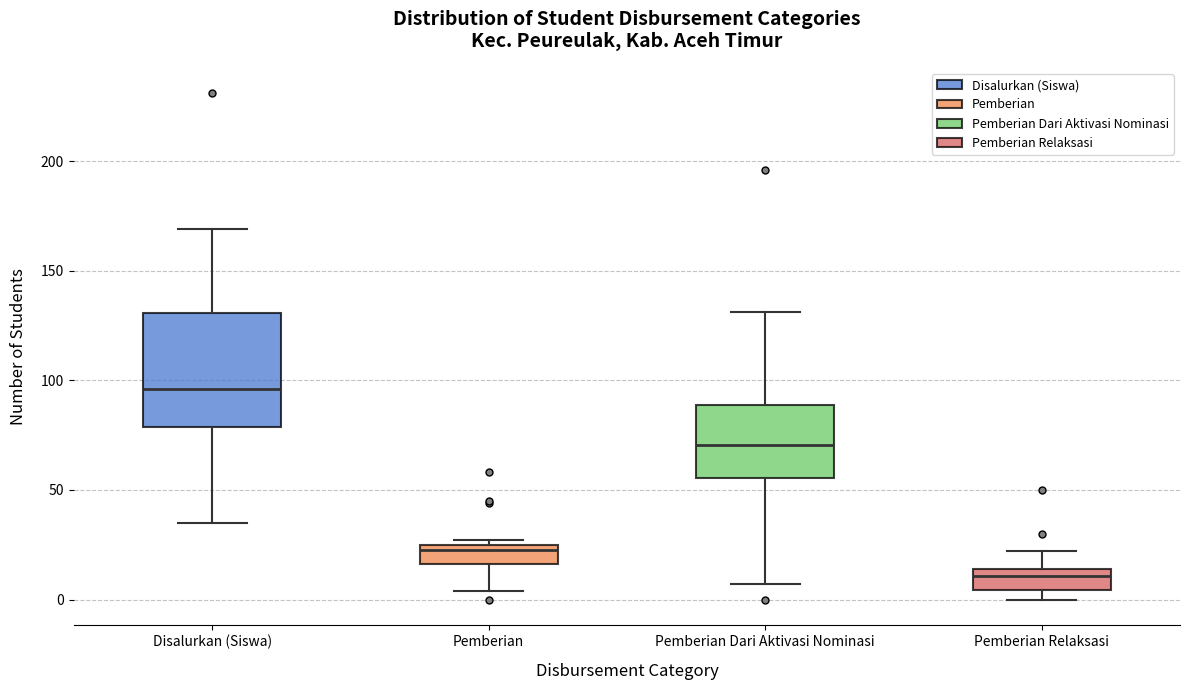

Where is the upper edge of the box for Pemberian on the y-axis? The values are not printed on the chart, so give them approximately, as read against the axis.

25